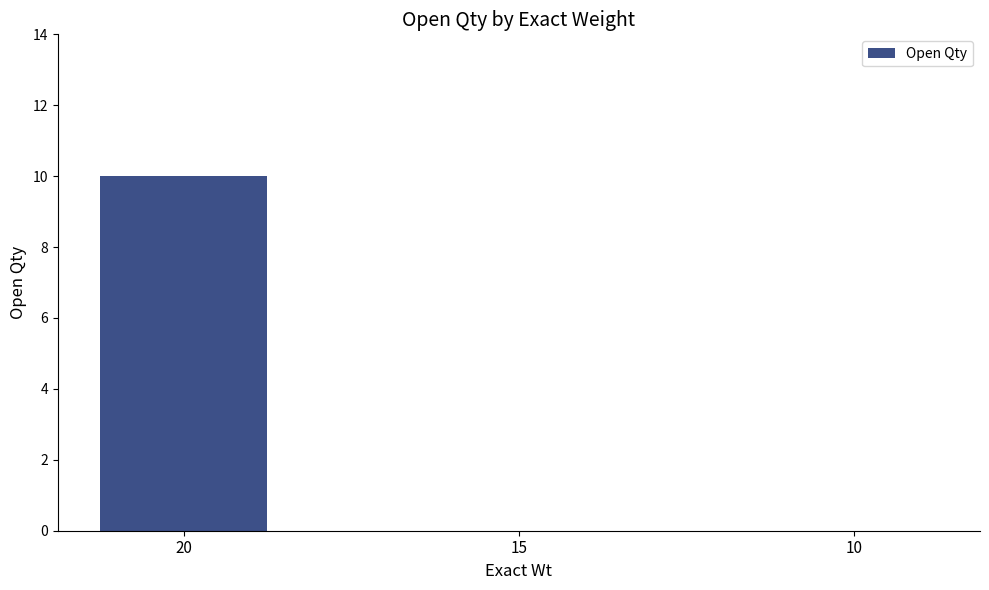

Reading left to right, extract all data points from this chart.

10	0	0